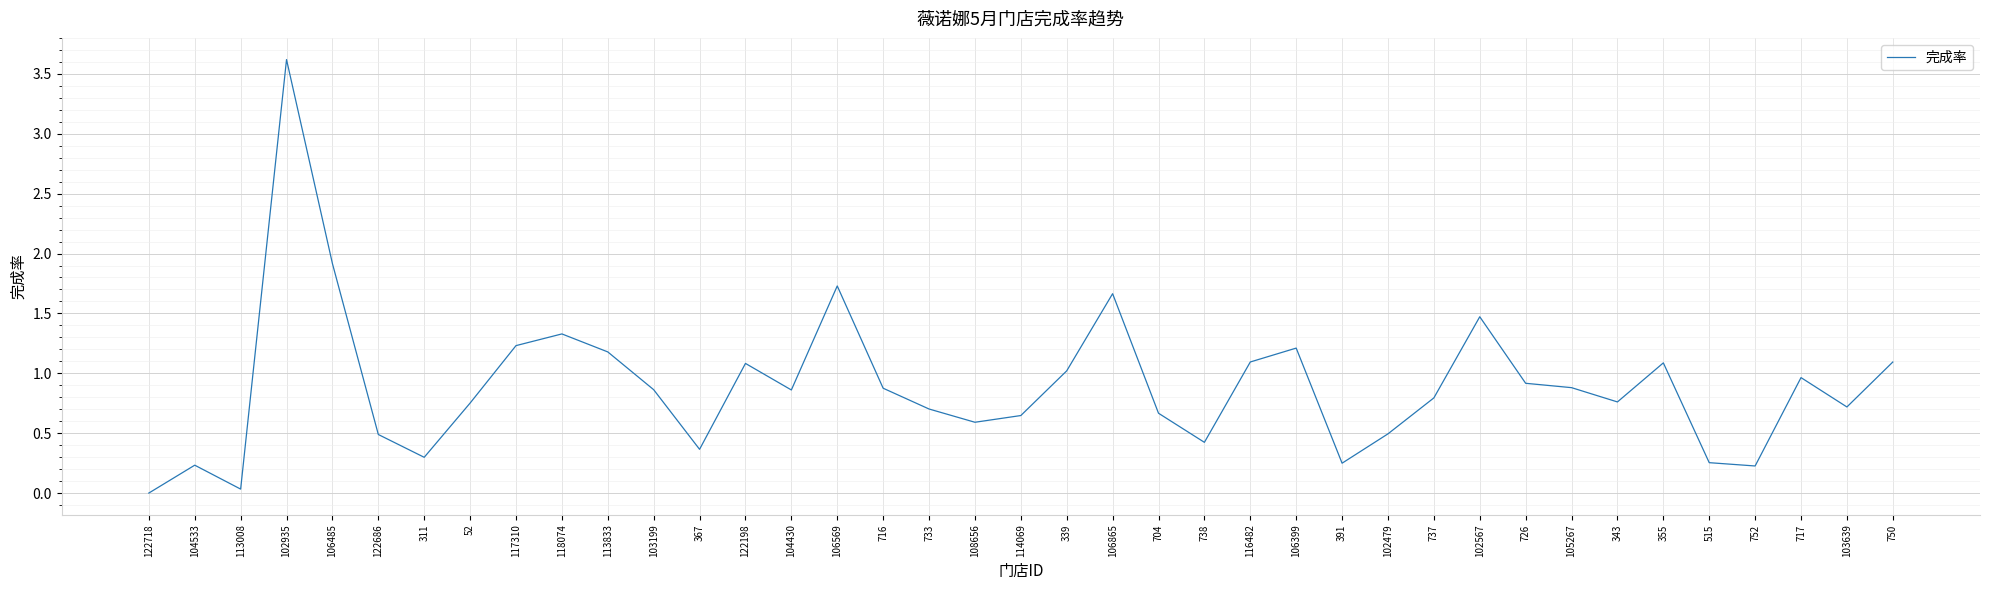

What position from the left is 737?

29